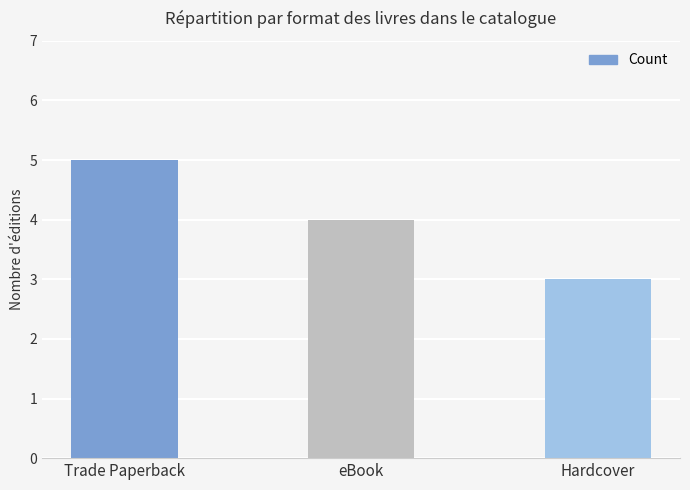

What is the approximate value at Hardcover?

3